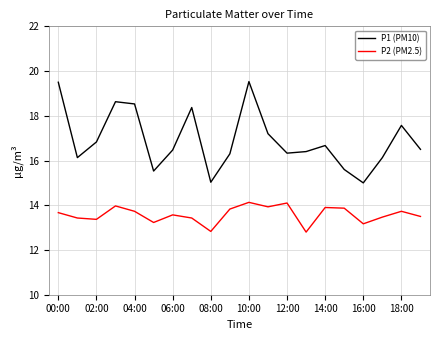

True or false: P1 (PM10) and P2 (PM2.5) cross at least once.

False